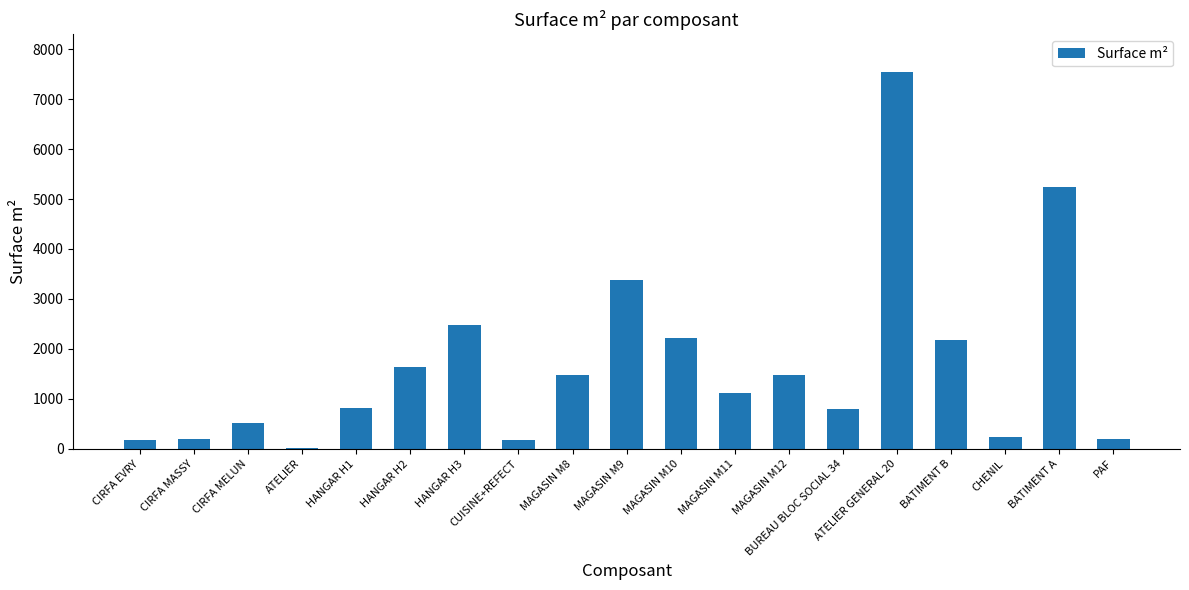

What is the minimum value shown in the chart?

25